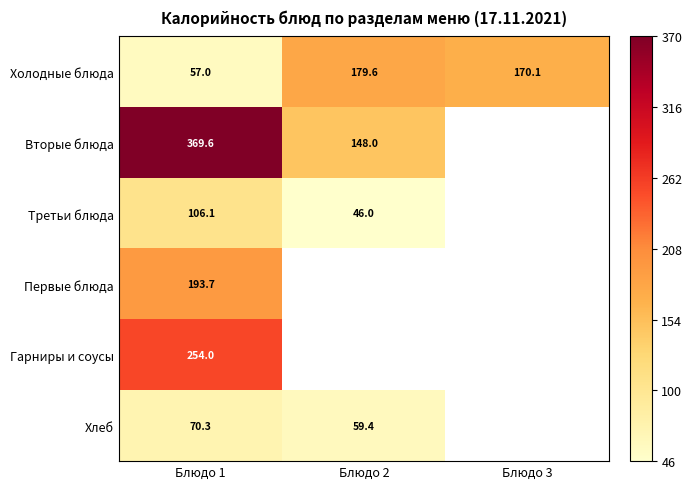

Rank the series at Блюдо 1 from lowest to highest value.

Холодные блюда, Хлеб, Третьи блюда, Первые блюда, Гарниры и соусы, Вторые блюда